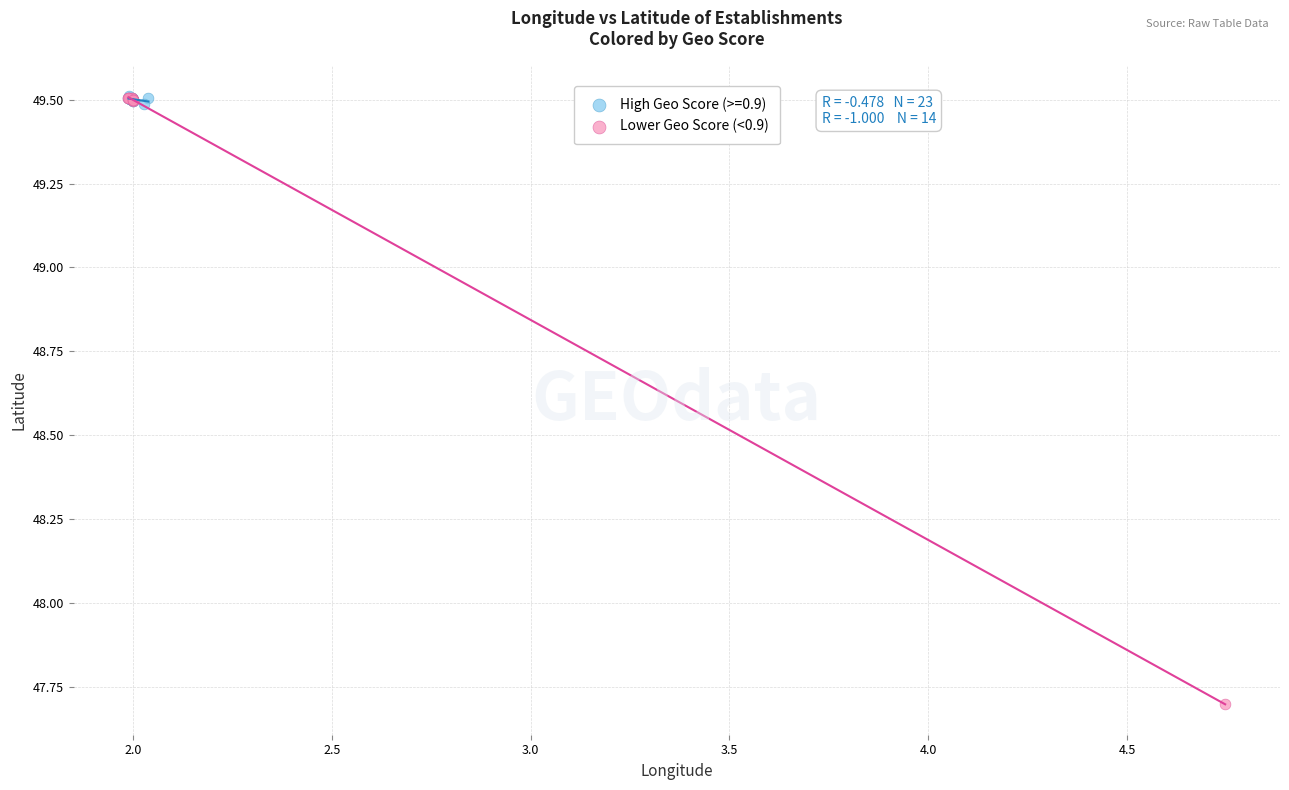

Which series has the largest Y range (max minus min)?

Lower Geo Score (<0.9)